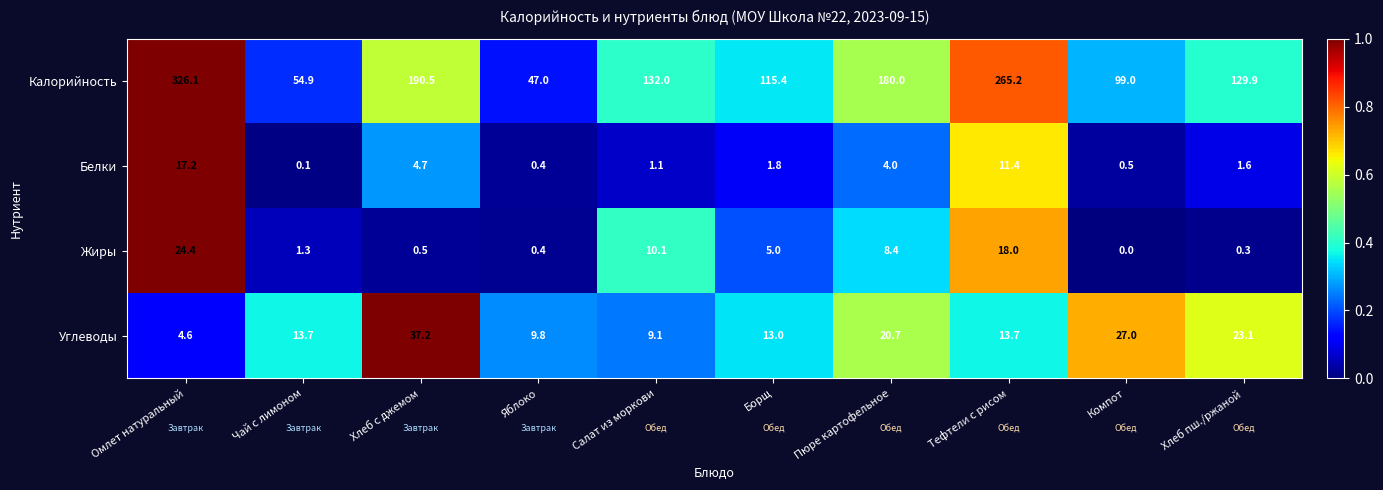

The value of Калорийность at Тефтели с рисом is 162.9. True or false?

False